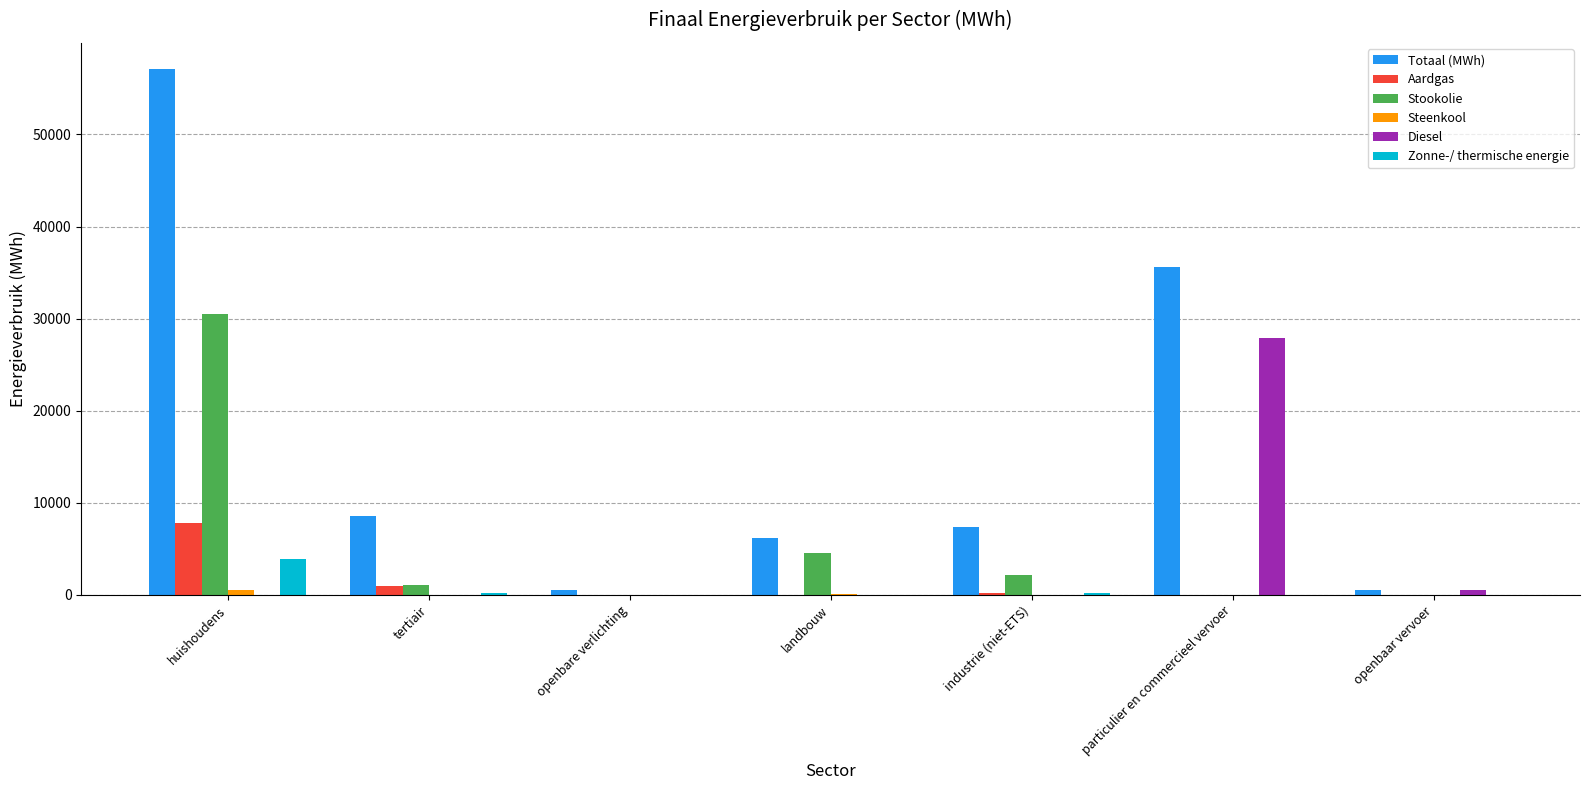

At which category is the sum across all series the highest?

huishoudens